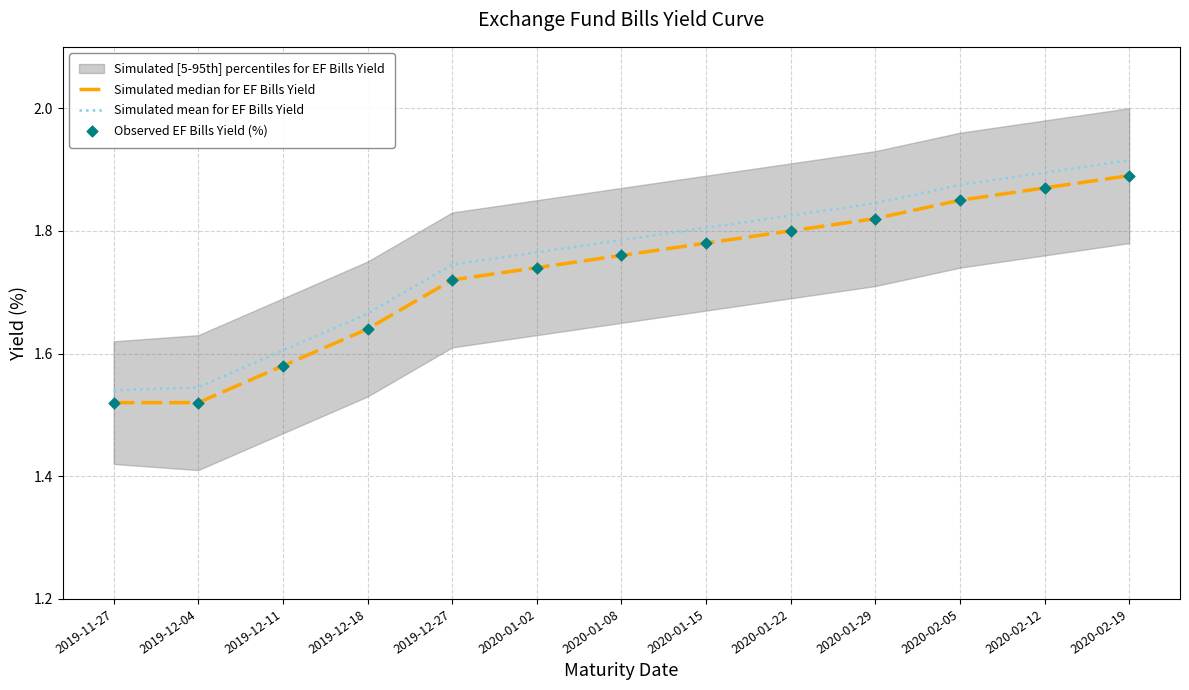

Which series has the largest total across all categories?

Simulated mean for EF Bills Yield